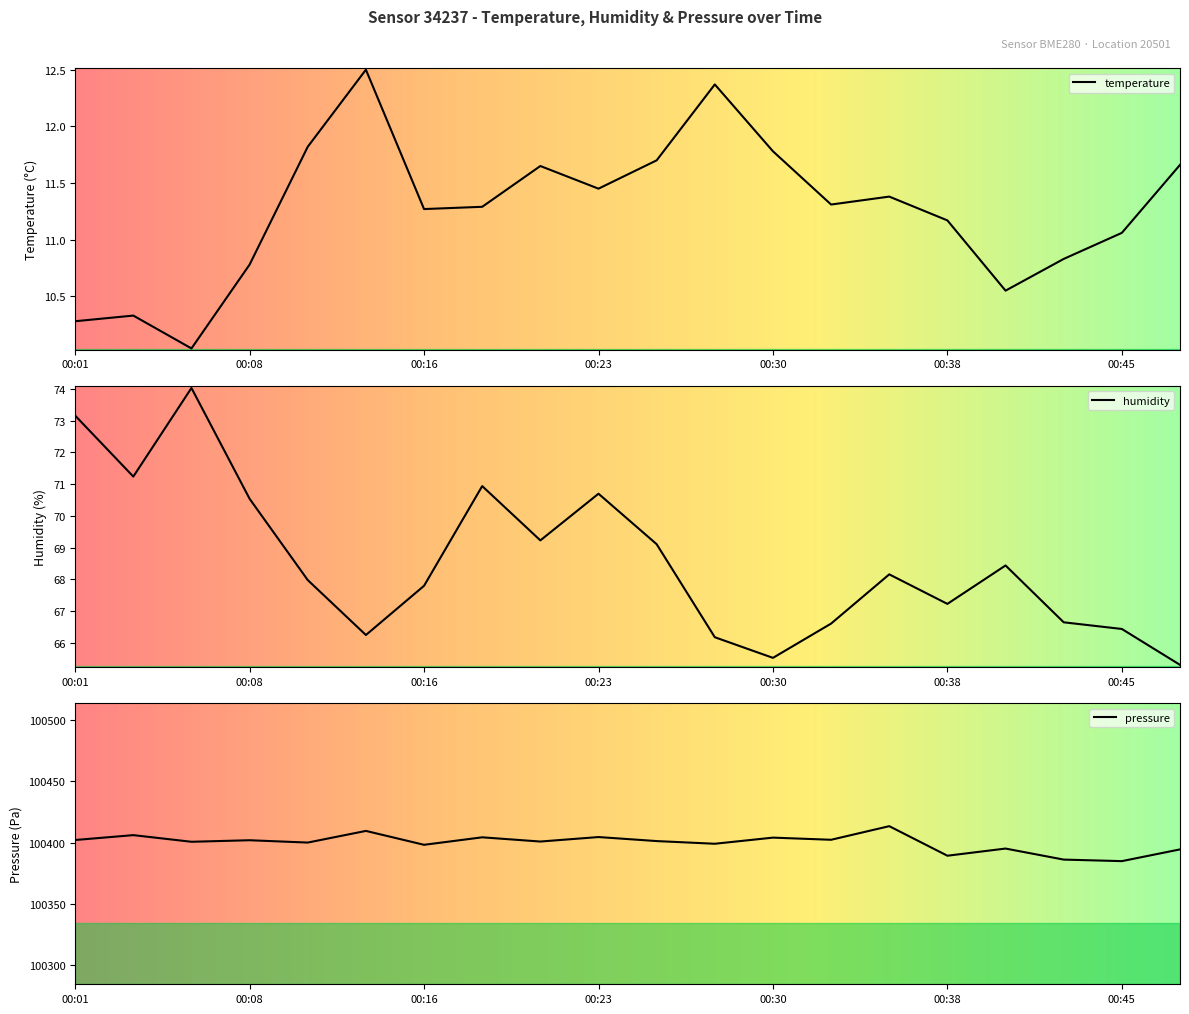

Reading left to right, transcribe all the data shown in this chart.

temperature: 10.3	10.3	10.0	10.8	11.8	12.5	11.3	11.3	11.7	11.4	11.7	12.4	11.8	11.3	11.4	11.2	10.6	10.8	11.1	11.7
humidity: 73.2	71.2	74.0	70.5	68.0	66.2	67.8	70.9	69.2	70.7	69.1	66.2	65.5	66.6	68.2	67.2	68.4	66.7	66.4	65.3
pressure: 100402.2	100406.2	100400.8	100402.1	100400.2	100409.7	100398.3	100404.4	100401.0	100404.7	100401.4	100399.2	100404.2	100402.4	100413.5	100389.4	100395.3	100386.3	100385.0	100394.6